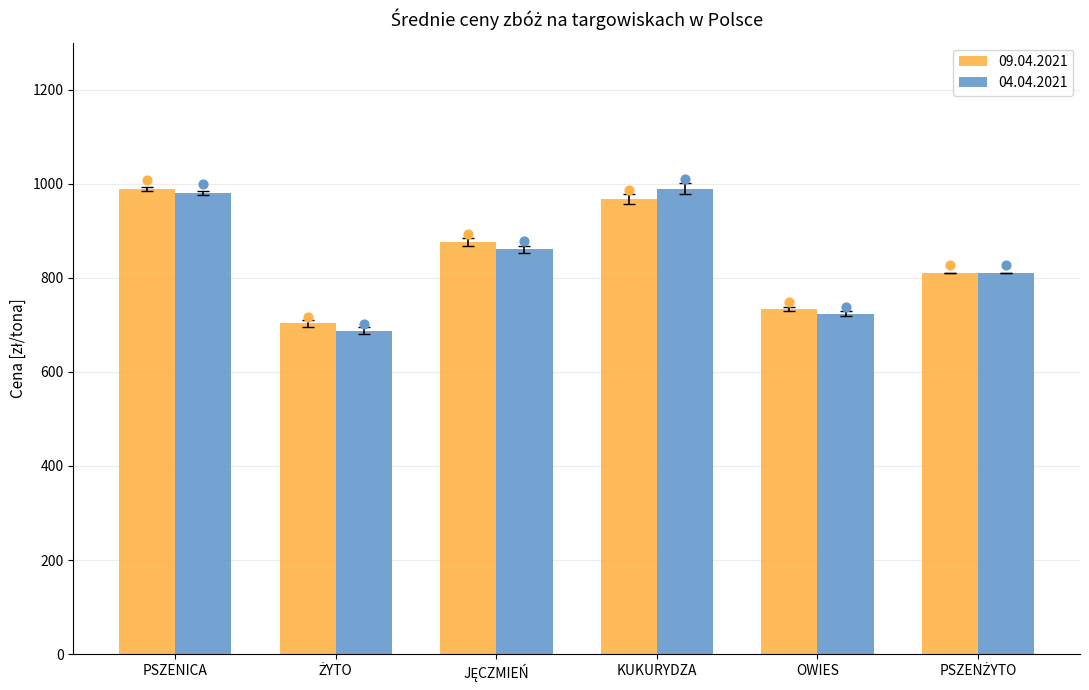

Which series has the largest total across all categories?

09.04.2021